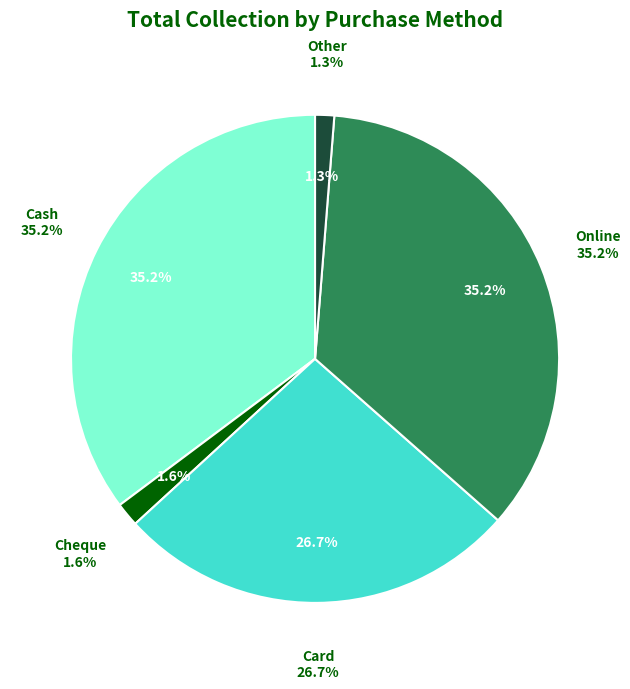

What percentage is the Cash slice, to the nearest percent?

35%